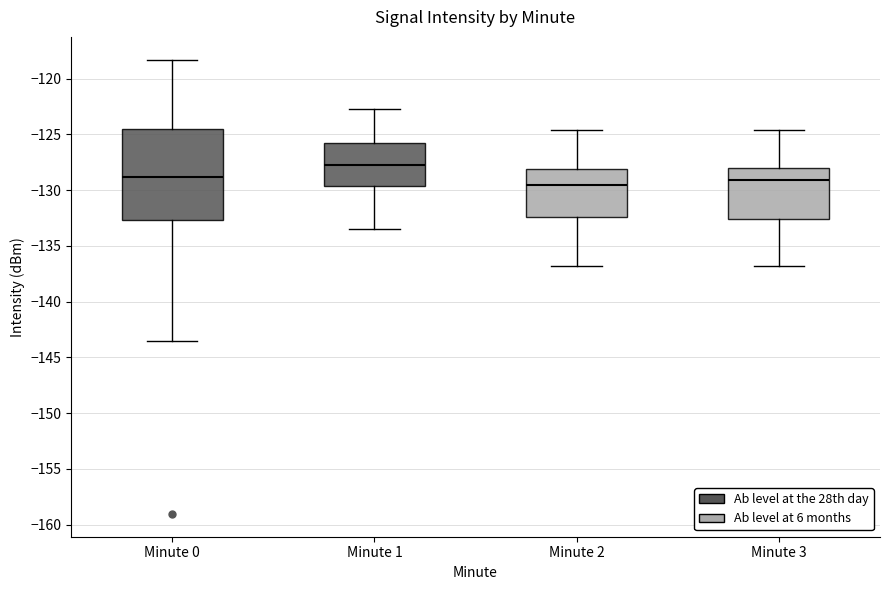

Where does the lower whisker of the box for Minute 3 end on the y-axis? The values are not printed on the chart, so give them approximately, as read against the axis.

-137.0